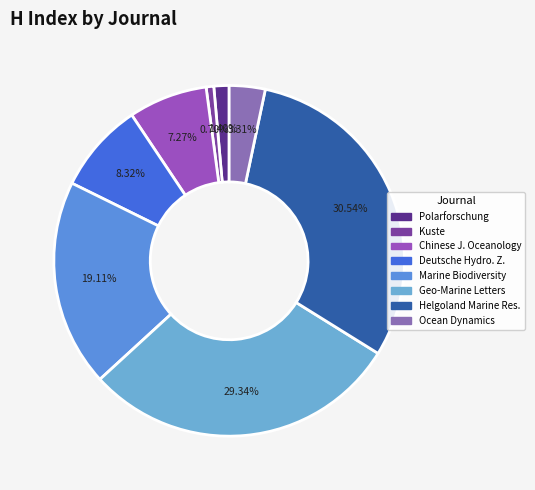

Is Kuste the majority of the pie?

No